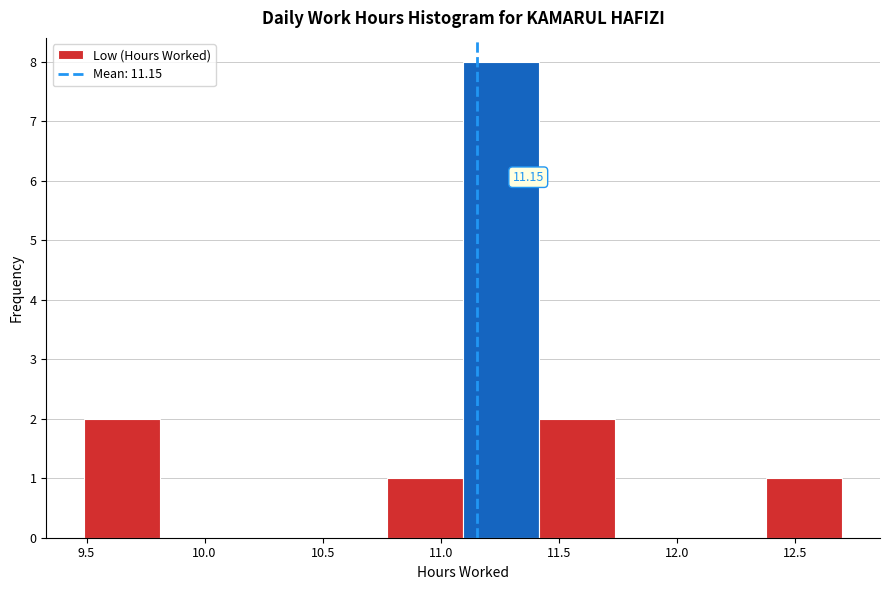

Which range on the x-axis has the tallest bar?

11.10 to 11.40